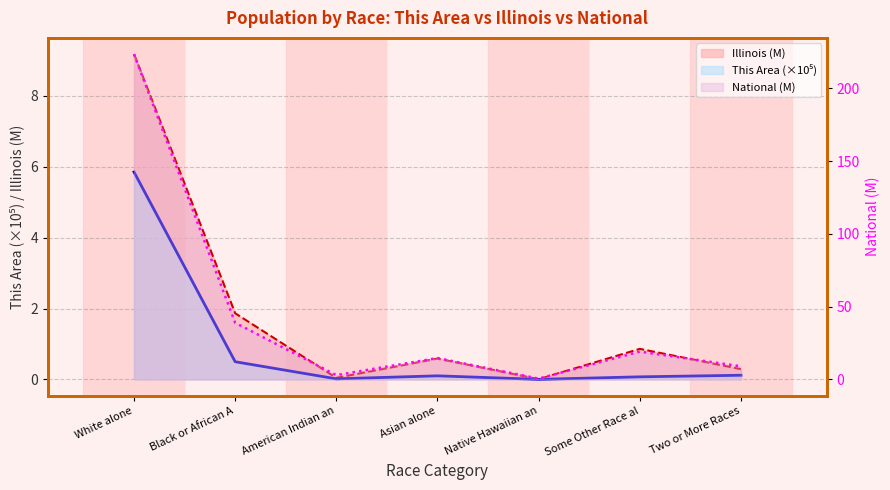

In National, how many points are lower than both neighbors (excluding endpoints)?

2